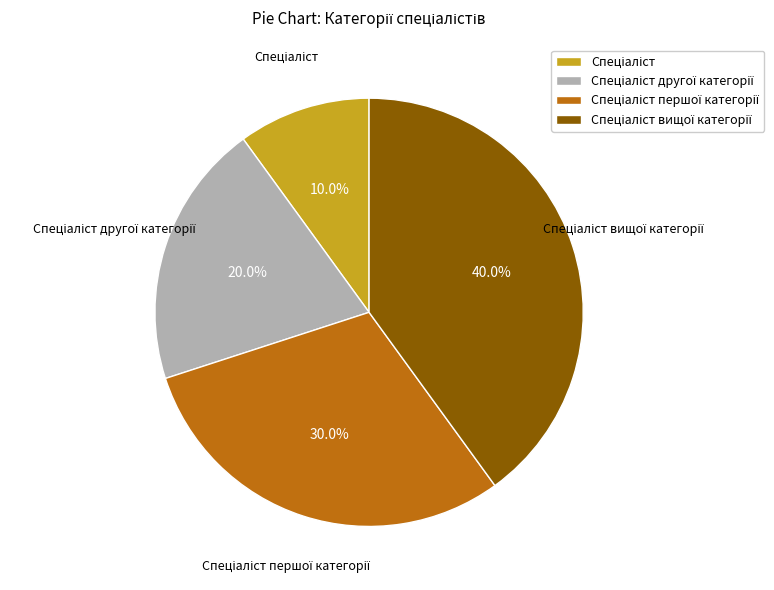

Does any single category account for the majority?

No